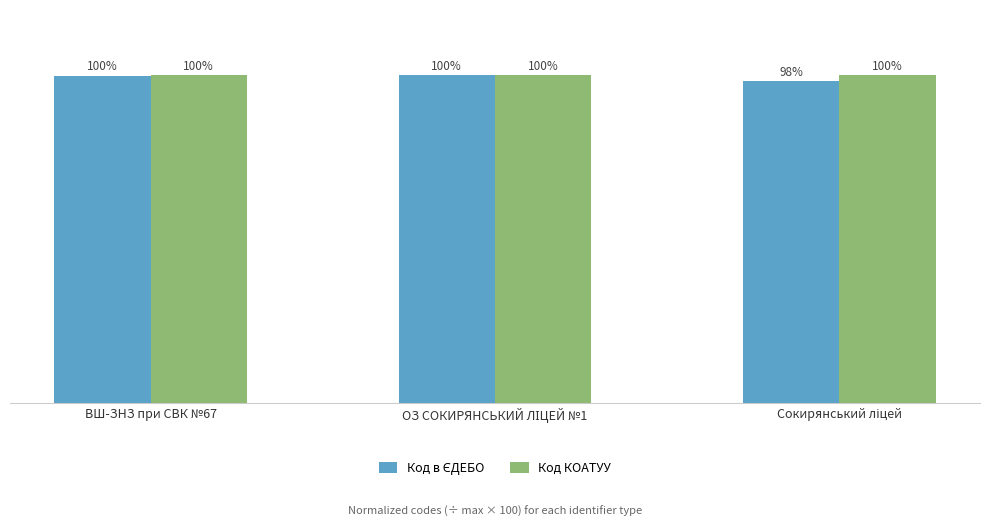

What is the label of the 3rd bar from the right?

ВШ-ЗНЗ при СВК №67